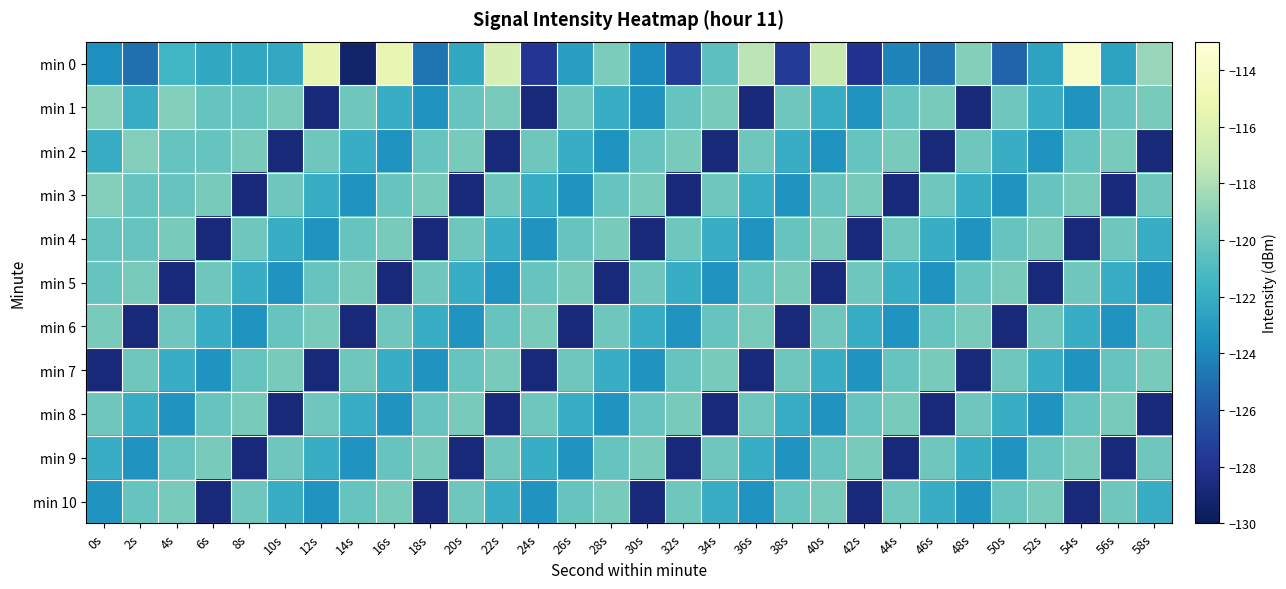

What is the total value across all series at 26s?

-1342.1